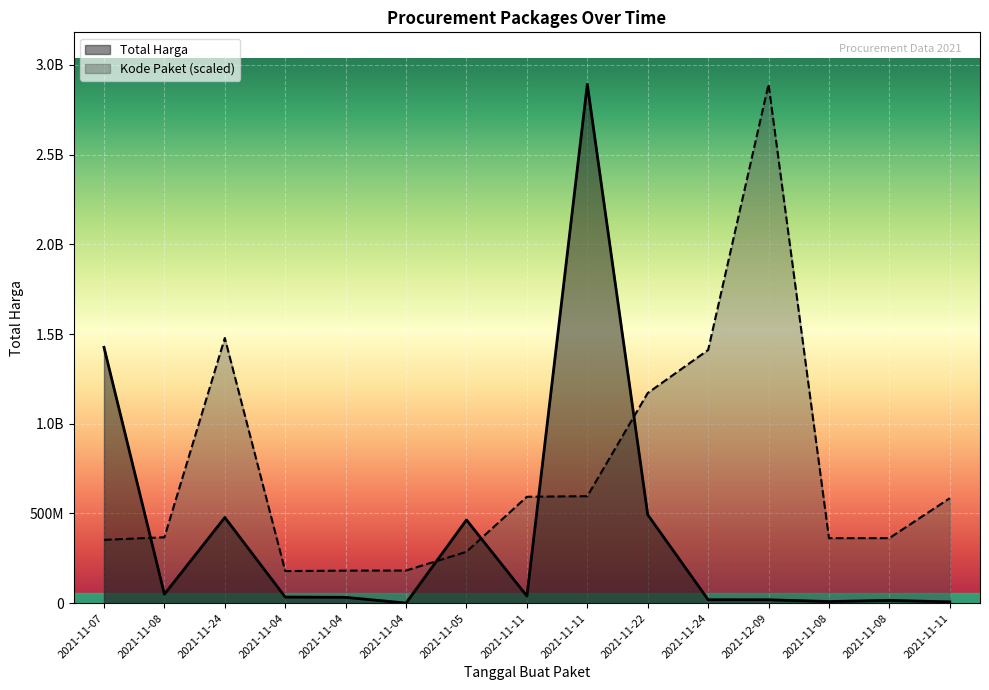

List the labels in order of Total Harga value, largest first.

2021-11-11, 2021-11-07, 2021-11-22, 2021-11-24, 2021-11-05, 2021-11-08, 2021-11-11, 2021-11-04, 2021-11-04, 2021-11-24, 2021-12-09, 2021-11-08, 2021-11-08, 2021-11-11, 2021-11-04